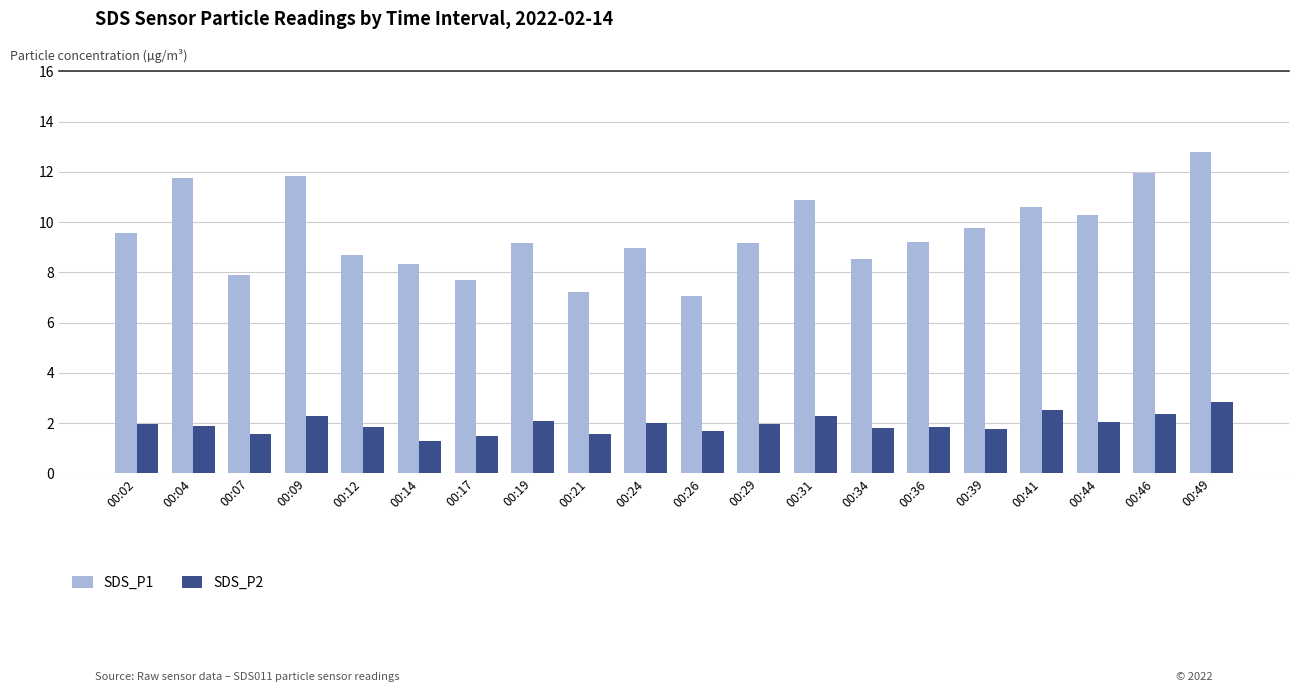

How many bars are there in each group?

2